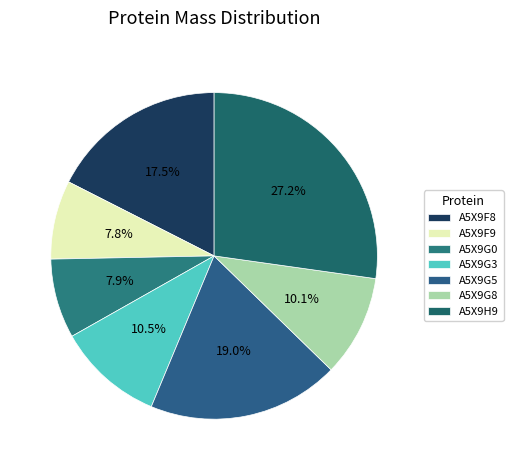

Between A5X9F8 and A5X9H9, which is larger?

A5X9H9